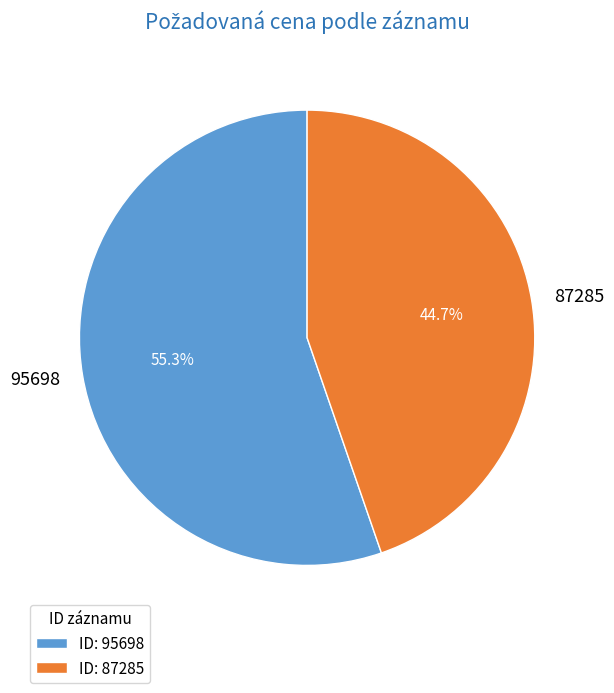

To the nearest percent, what is the difference between the 87285 and 95698 slice percentages?

11%